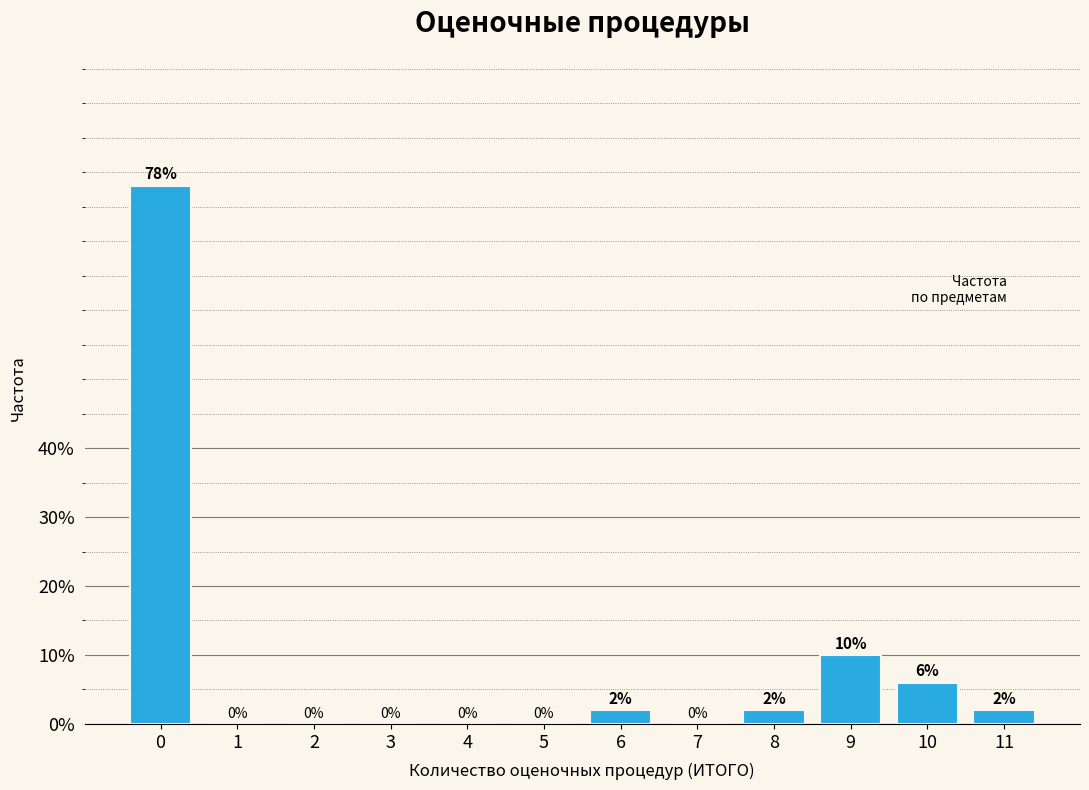

Reading right to left, transcribe all the data shown in this chart.

11=2	10=6	9=10	8=2	7=0	6=2	5=0	4=0	3=0	2=0	1=0	0=78